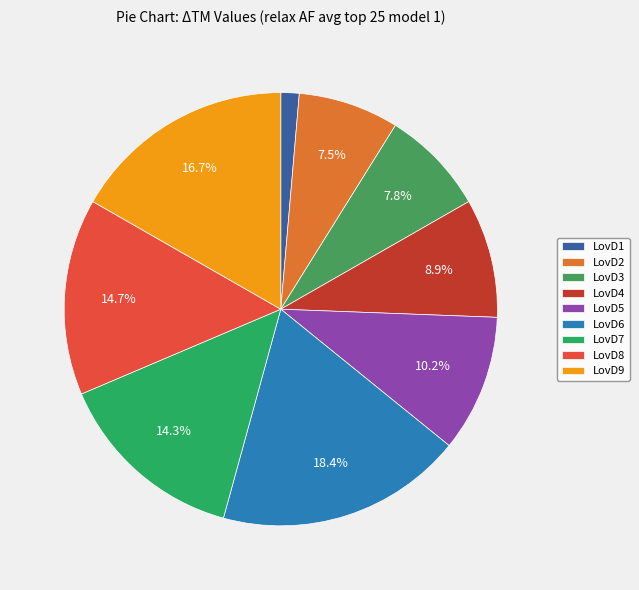

Does LovD5 account for over 50% of the chart?

No